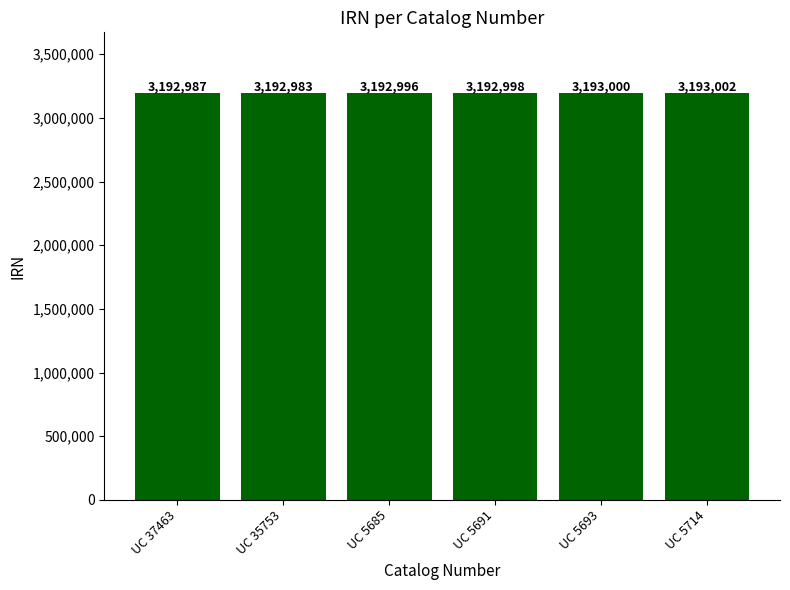

Where is the data nearest to the value 3192992?

UC 5685